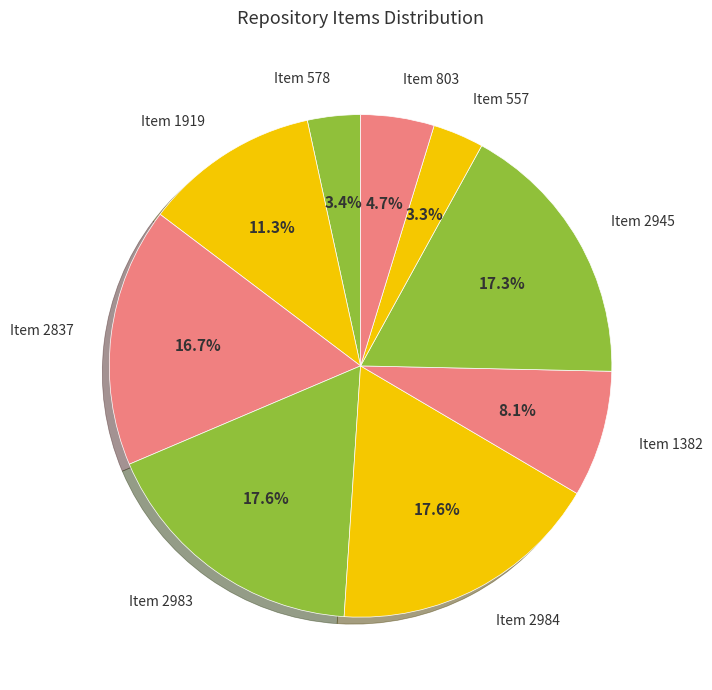

Between Item 2984 and Item 1382, which is larger?

Item 2984